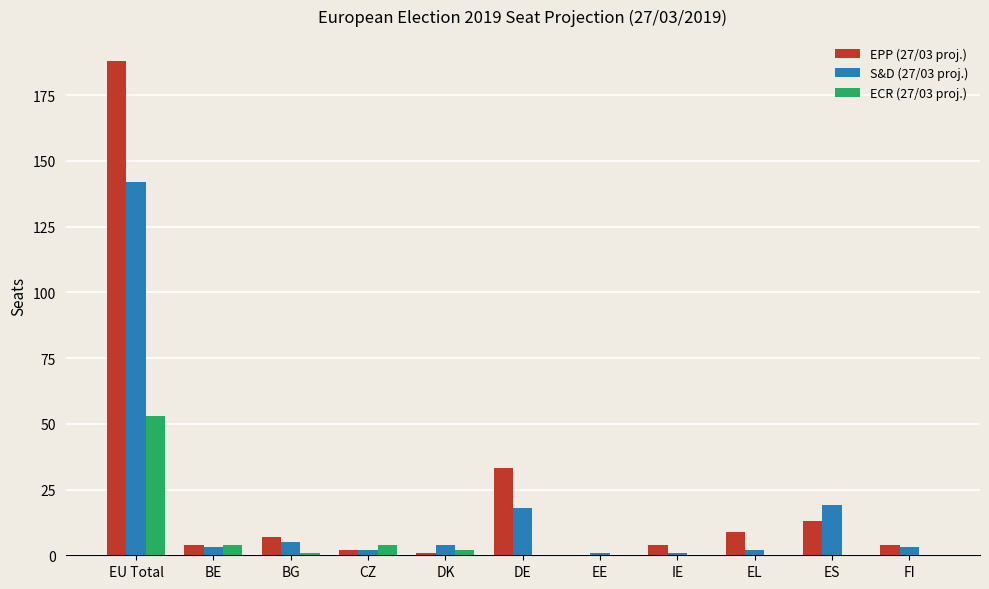

What is the total value across all series at EE?

1